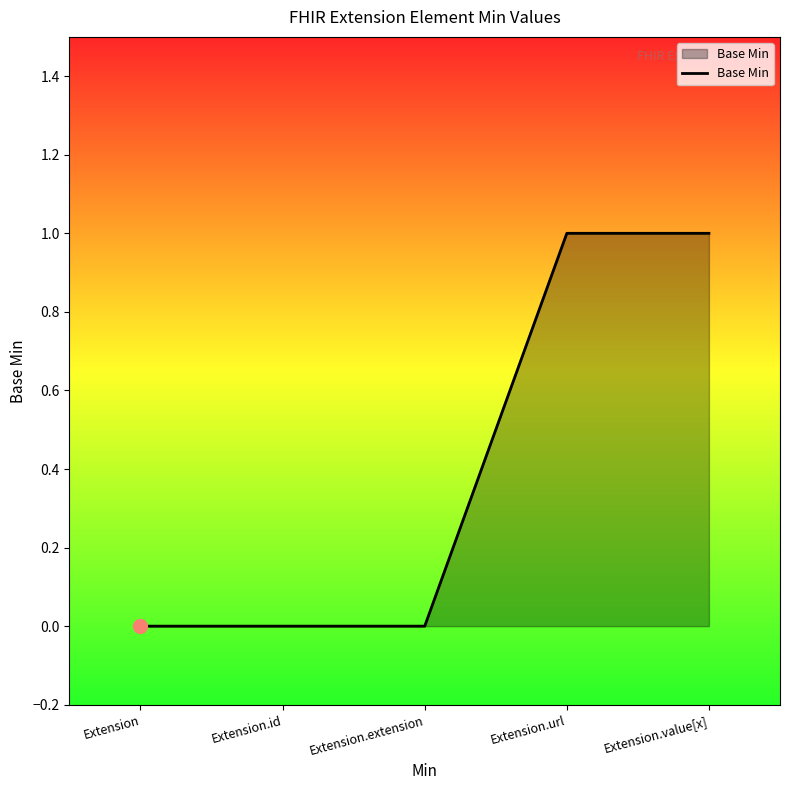

What is the change in value from Extension to Extension.value[x]?

+1